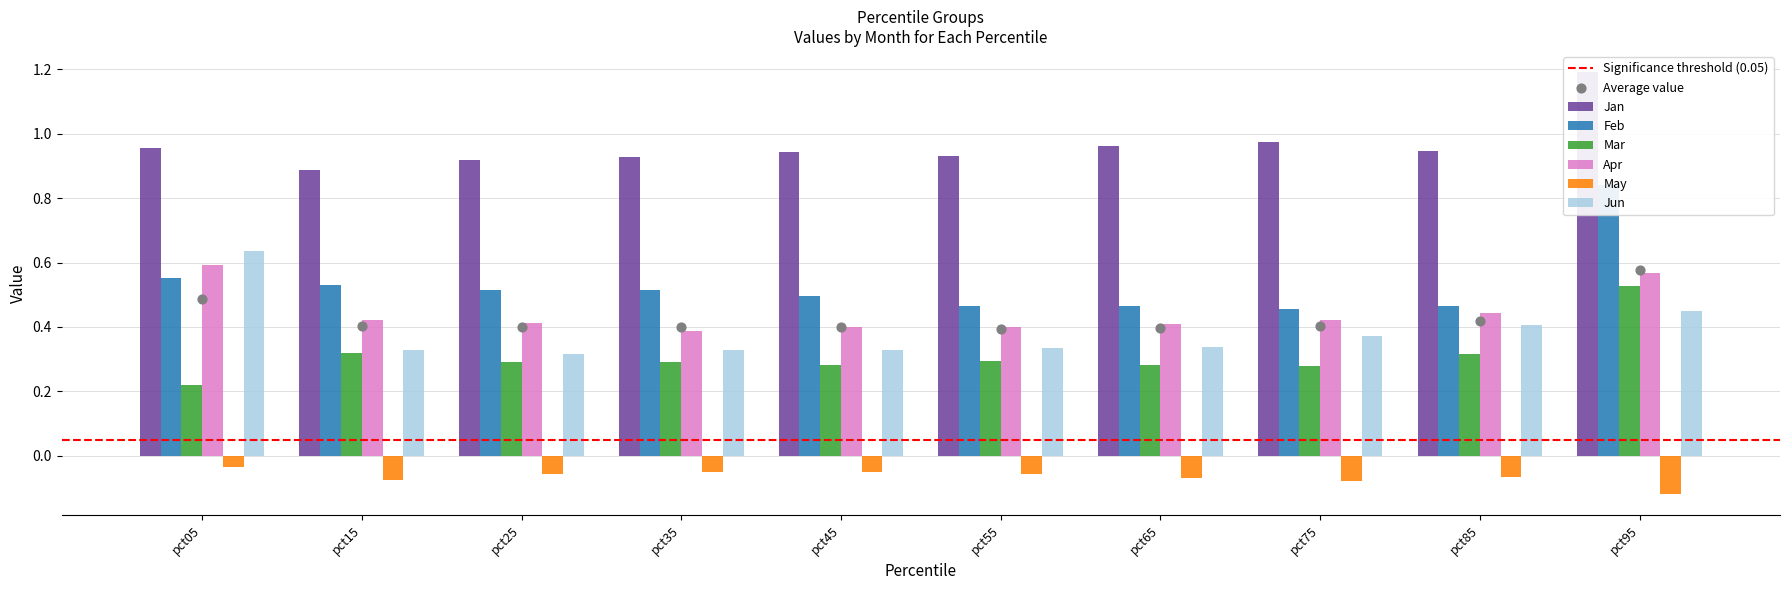

Which series has the widest spread of Y values?

Feb